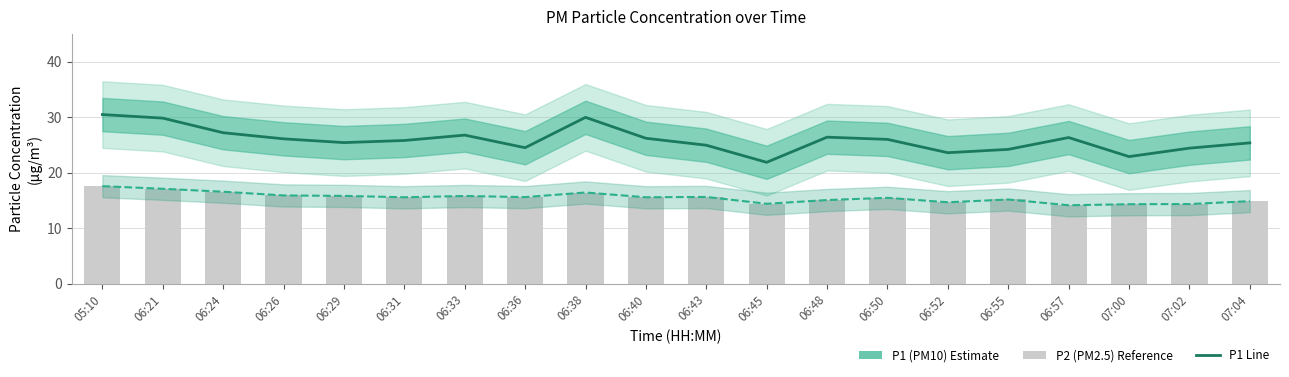

What is the smallest value displayed?

14.1